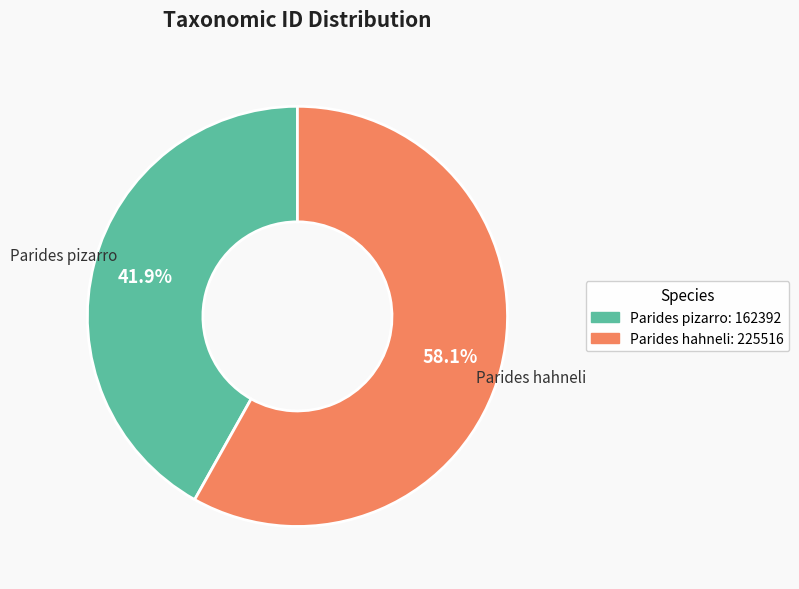

To the nearest percent, what is the average slice percentage?

50%